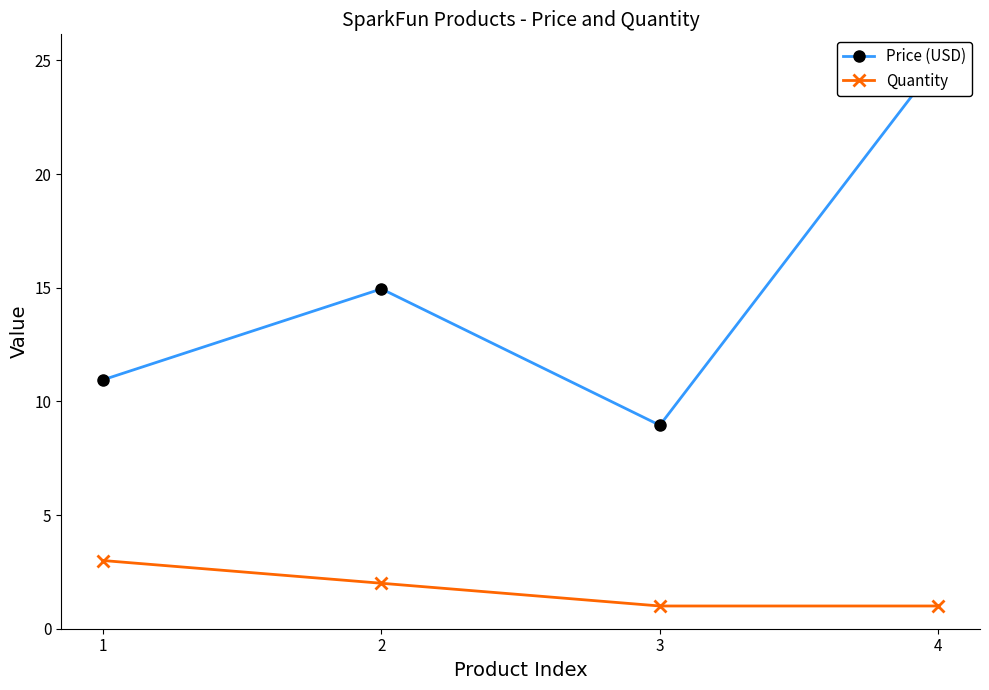

What is the greatest value displayed?

24.9